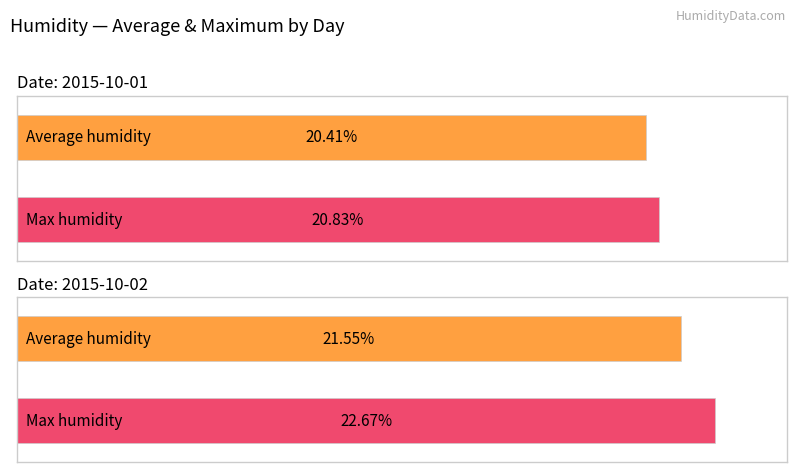

How many bars are there in each group?

2